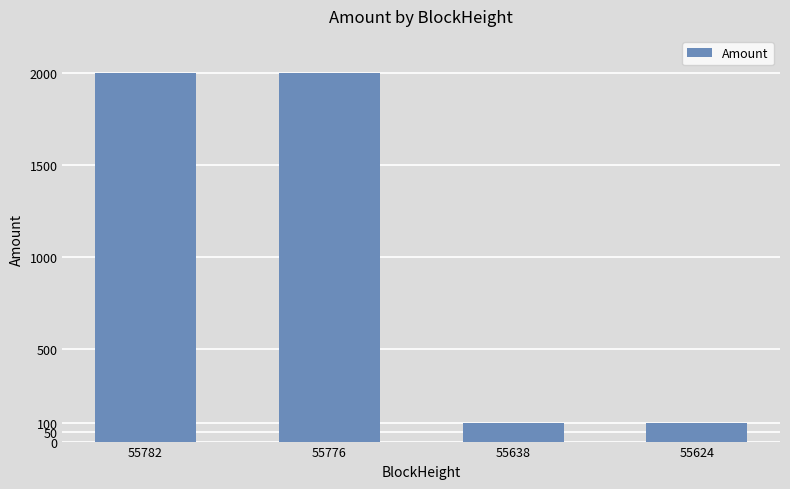

What is the value of the 4th bar from the left?

100.0